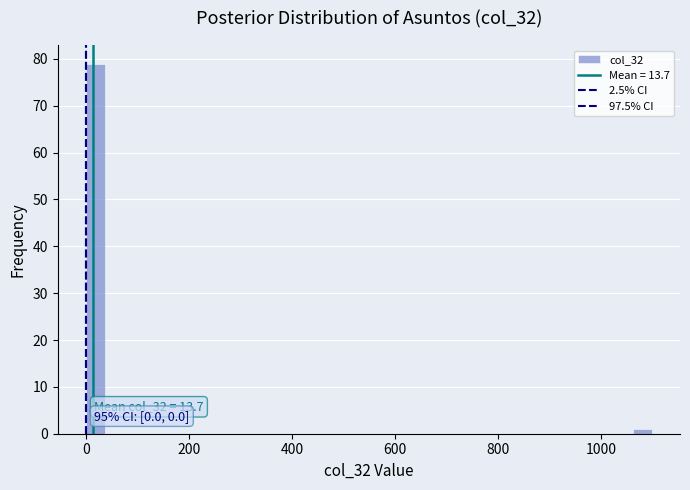

Around what value on the x-axis is the tallest bar? Give the approximate position of its centre, as read against the axis.

20